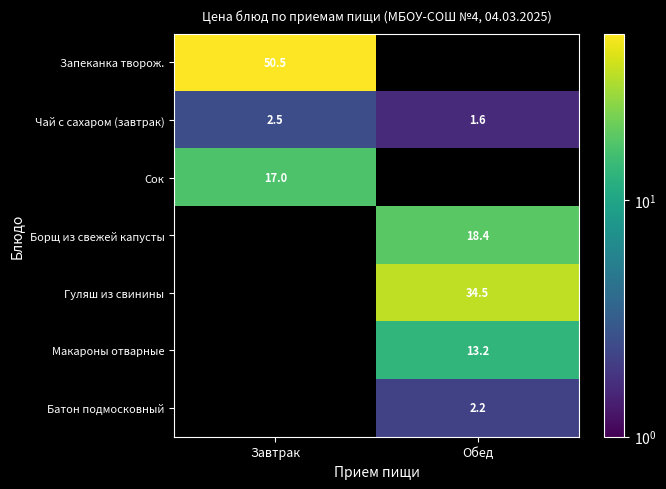

Between Завтрак and Обед, which is larger?

Обед